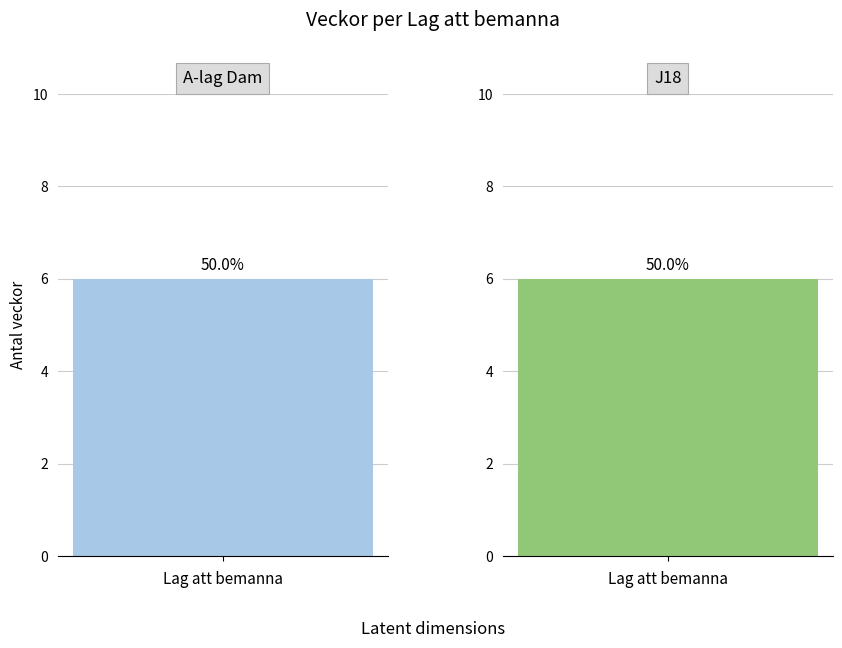

List the series in order of their overall mean, lowest first.

A-lag Dam, J18